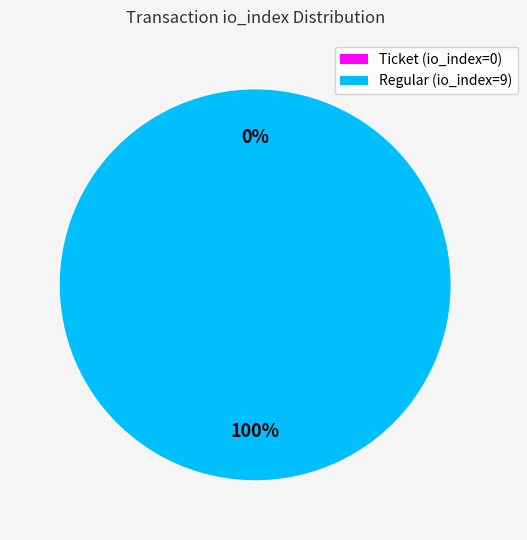

Which slice is the smallest?

Ticket (io_index=0)